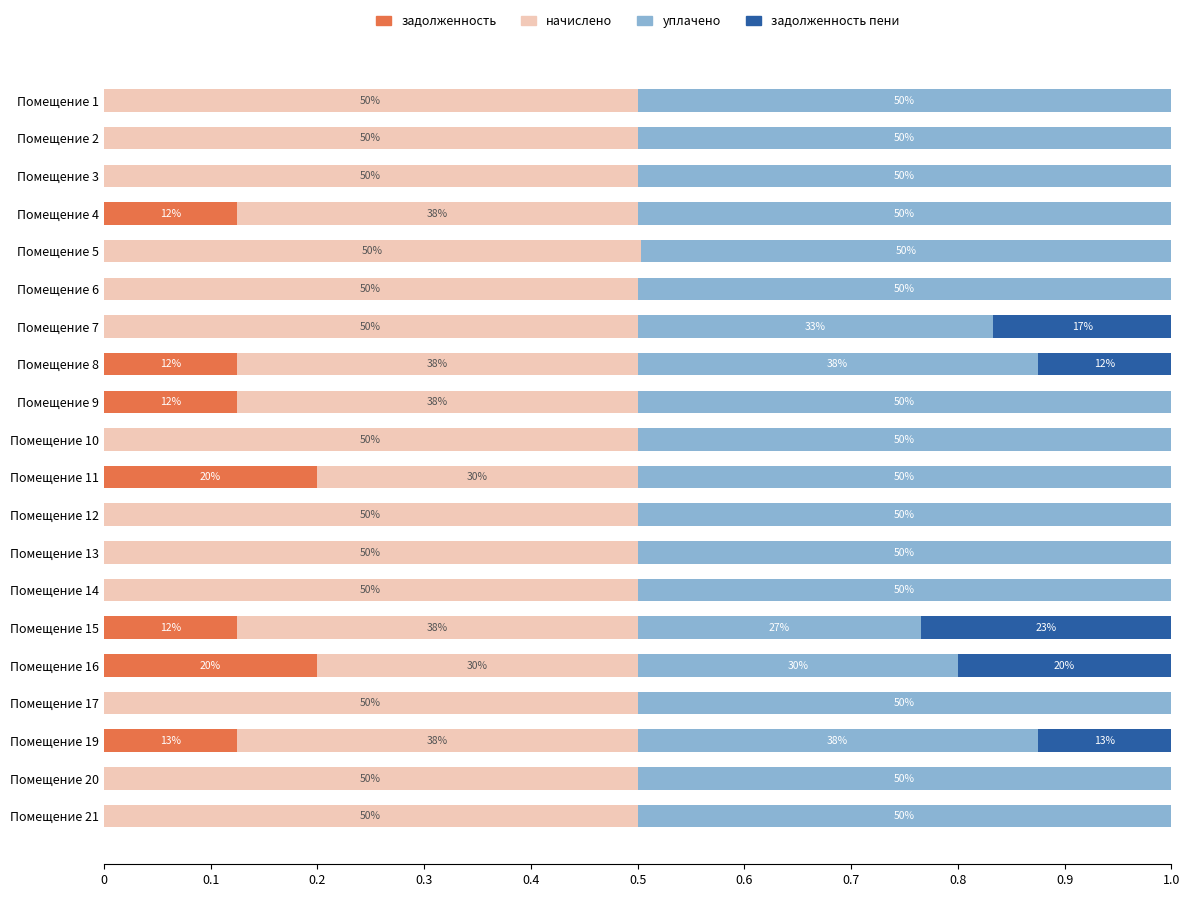

What are all the series names shown in the legend?

задолженность, начислено, уплачено, задолженность пени